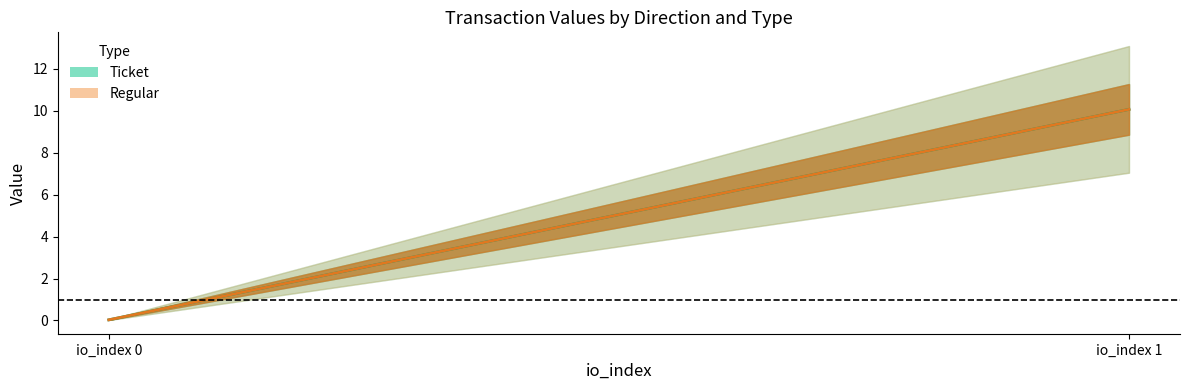

What is the total value across all series at io_index 1?

21.1